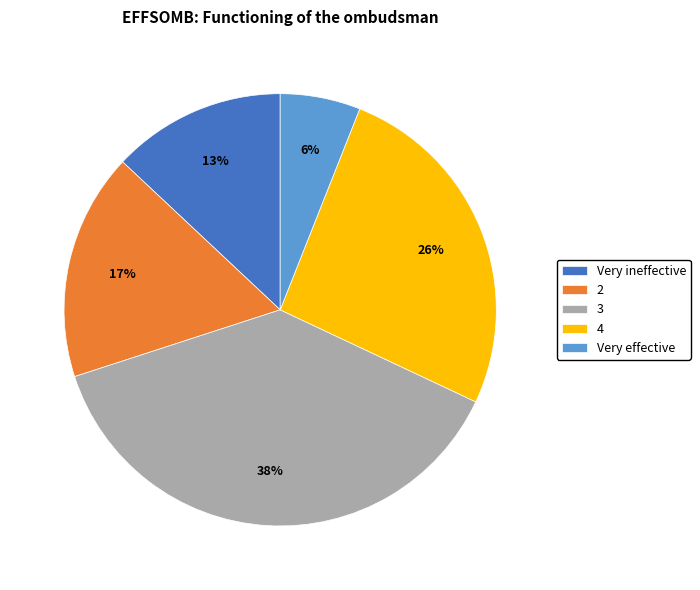

Does any single category account for the majority?

No